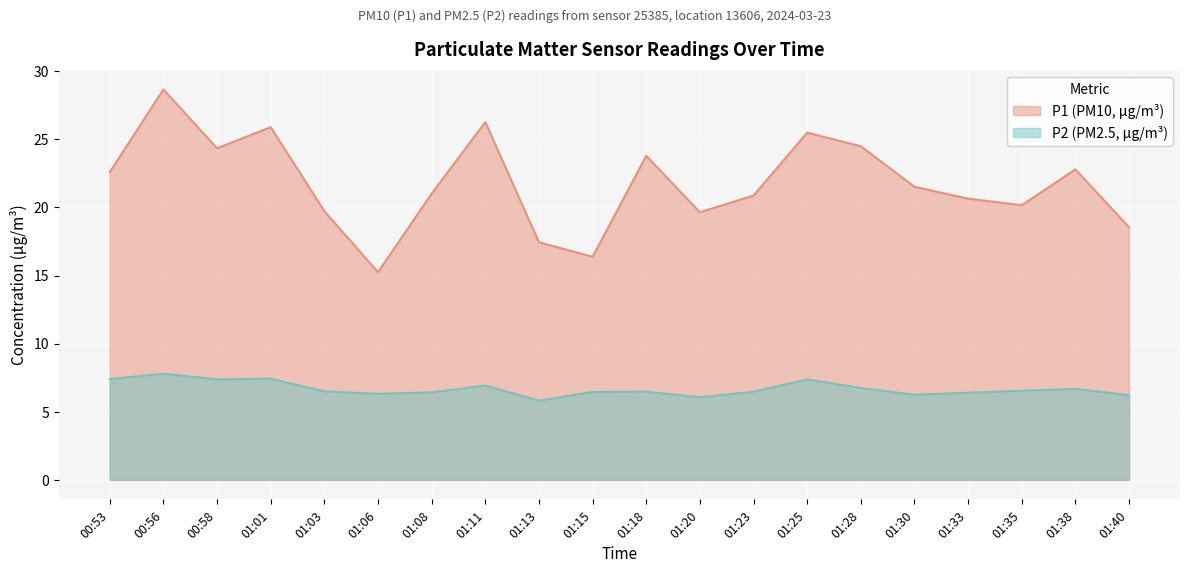

True or false: P2 and P1 cross at least once.

False